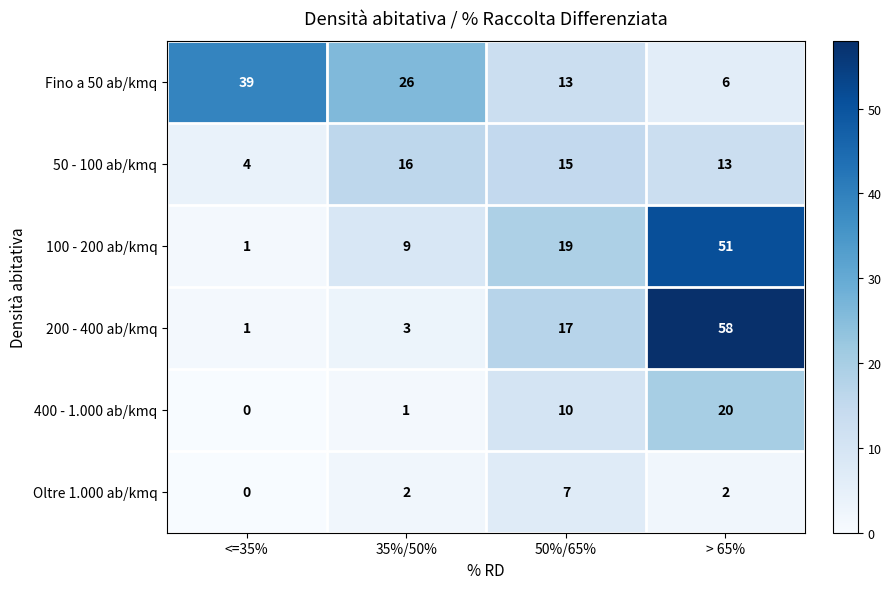

What is the difference between the highest and lowest values at > 65%?

56